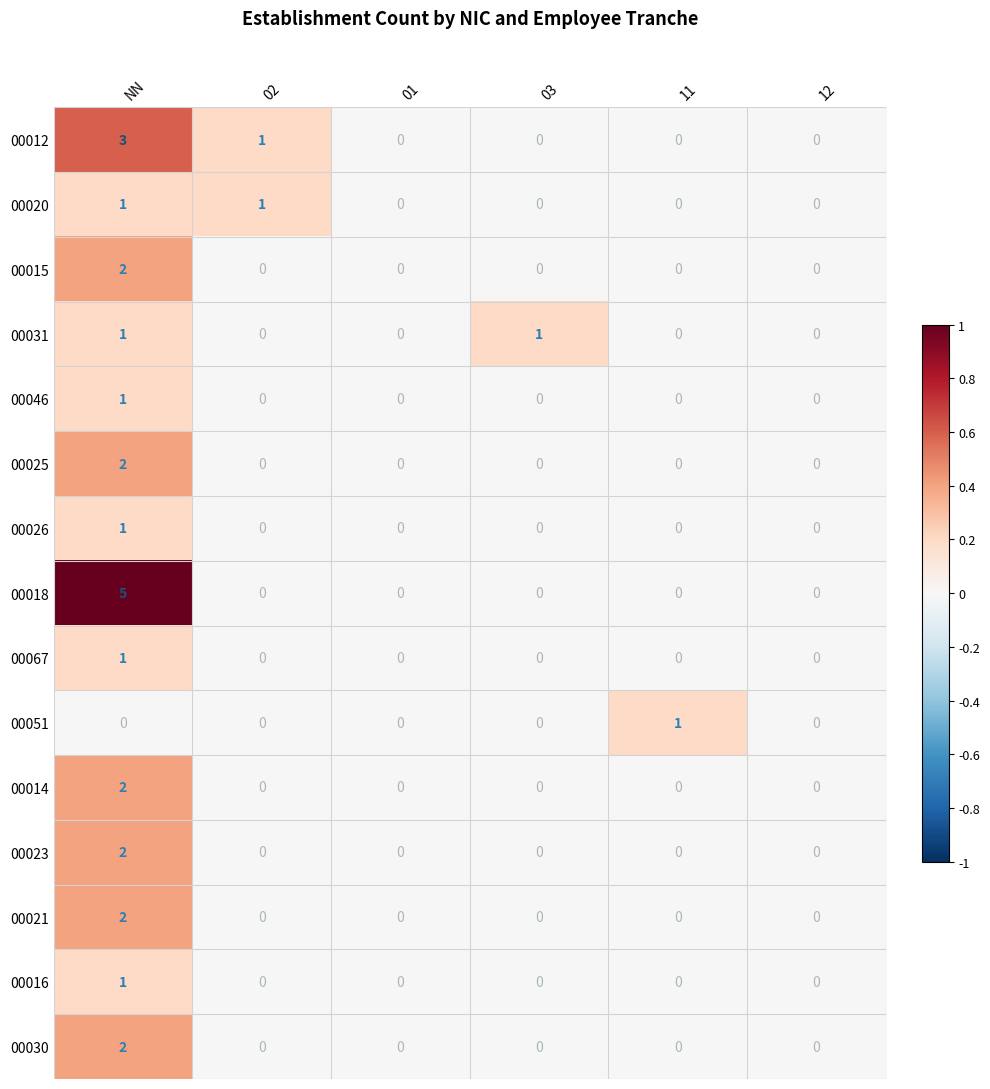

The value of 00025 at 12 is 0. True or false?

True